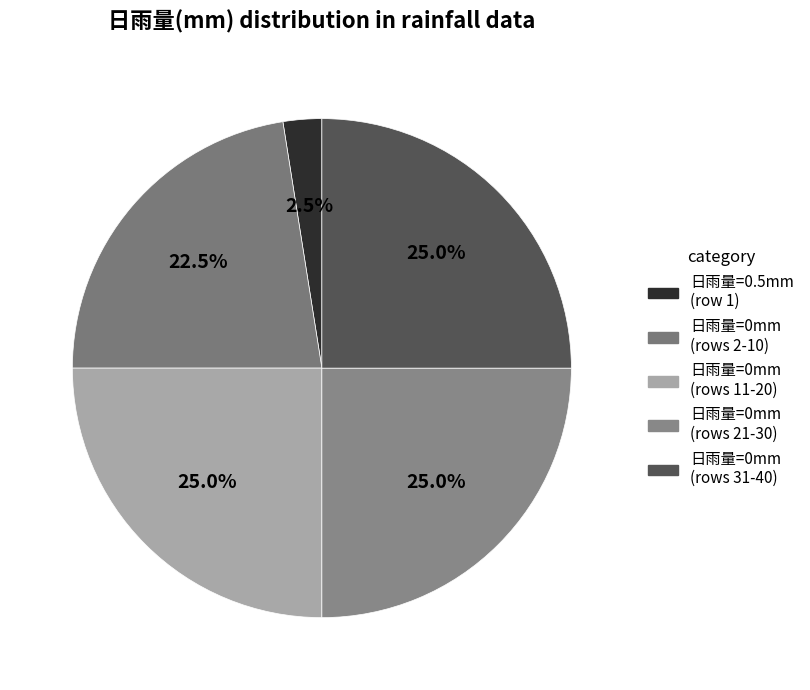

How many segments does this pie chart have?

5